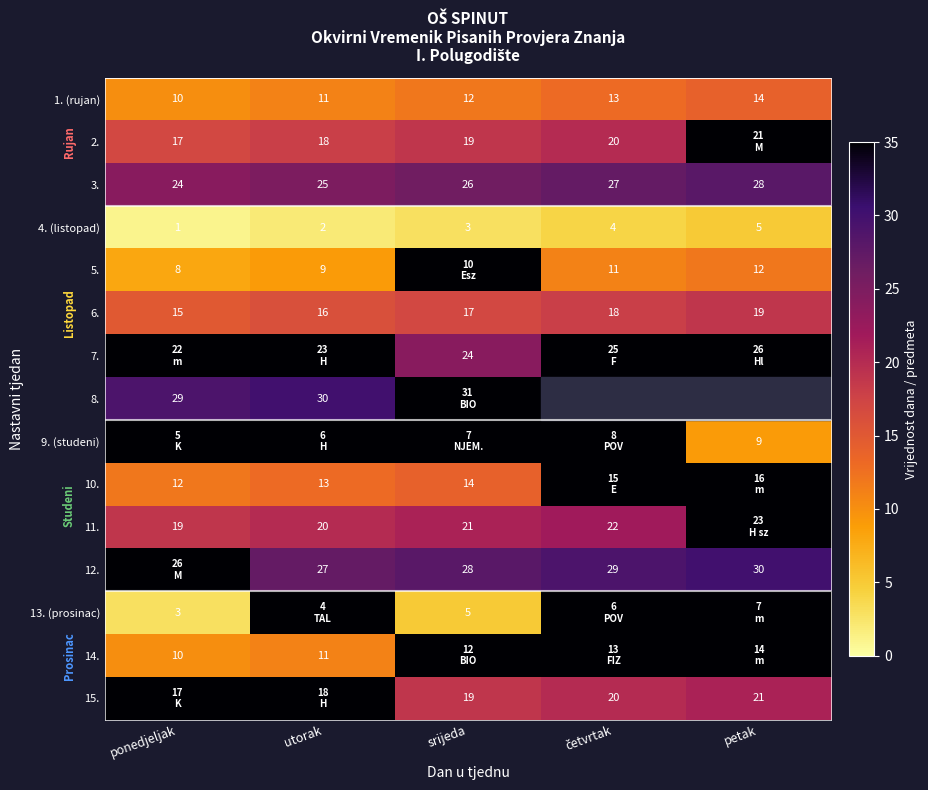

The 11. series shows 20 at utorak. True or false?

True